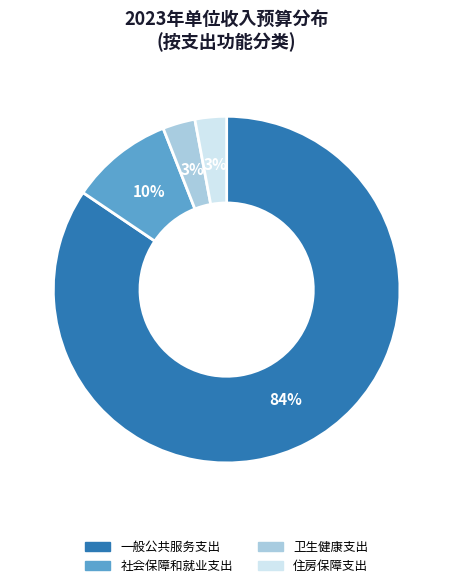

Is 一般公共服务支出 the majority of the pie?

Yes